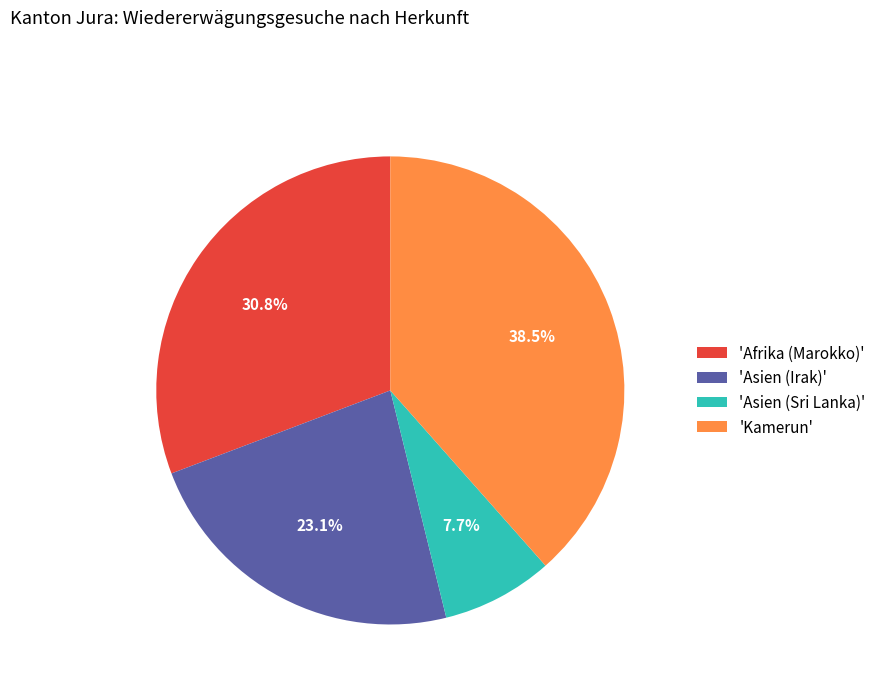

Does any single category account for the majority?

No